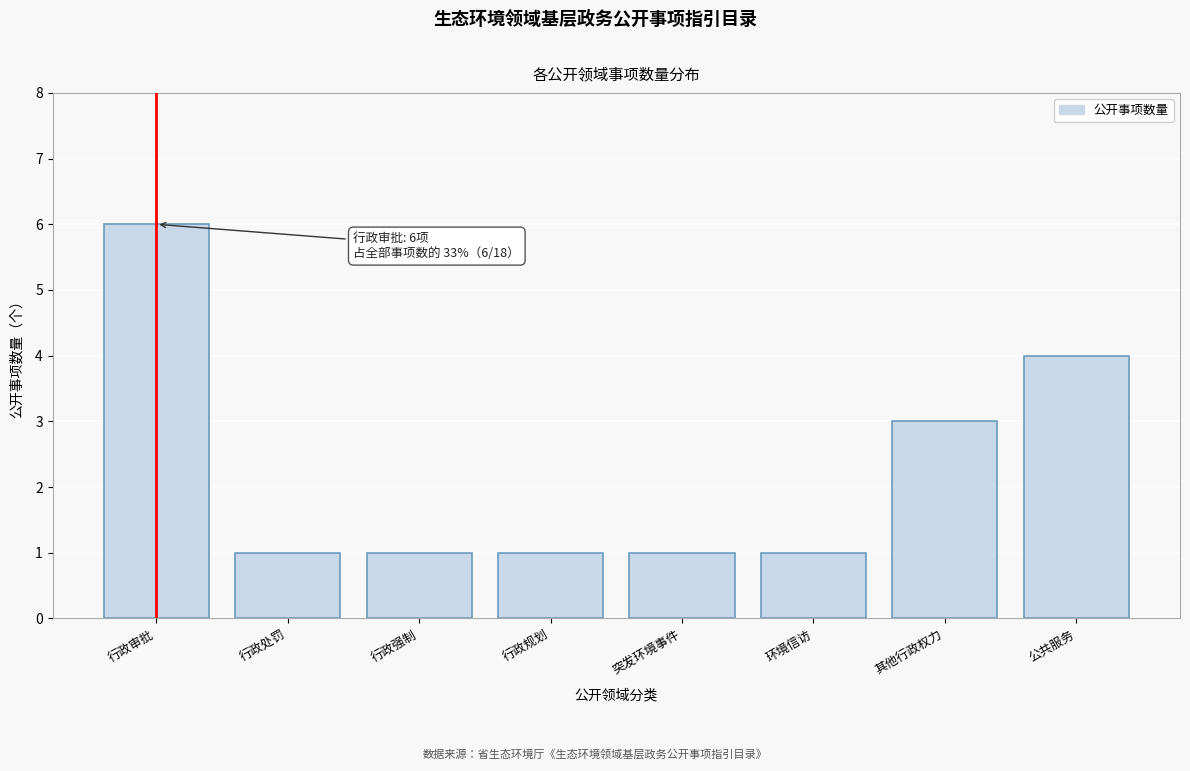

Reading left to right, list all the values displayed in this chart.

行政审批=6	行政处罚=1	行政强制=1	行政规划=1	突发环境事件=1	环境信访=1	其他行政权力=3	公共服务=4